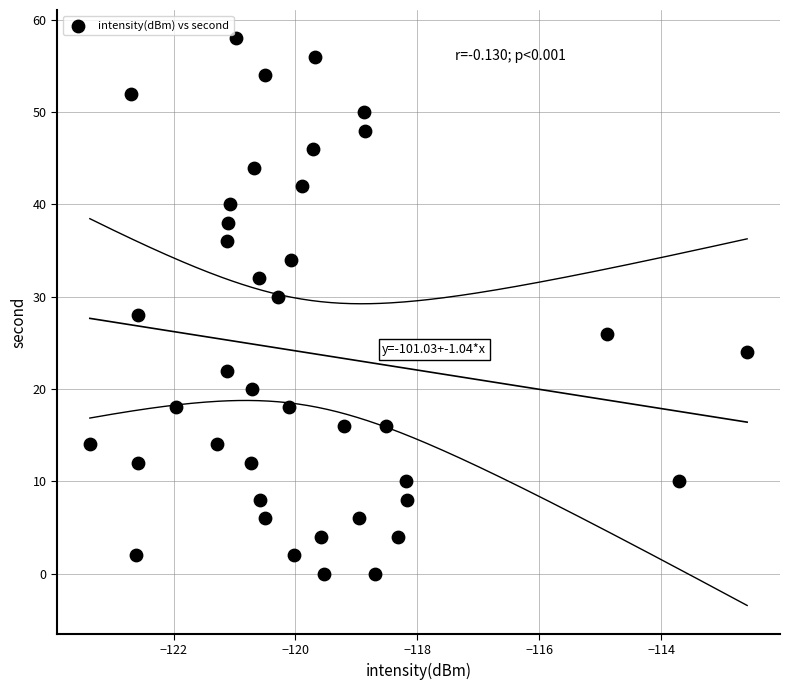

What is the range of Y values (max minus min)?

58